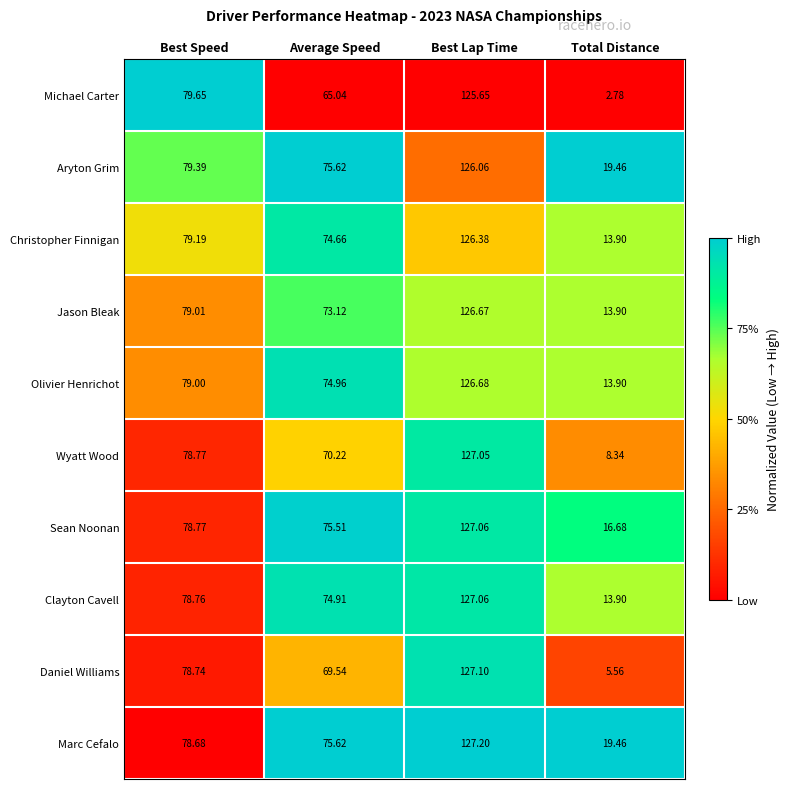

Which series has the largest total across all categories?

Marc Cefalo